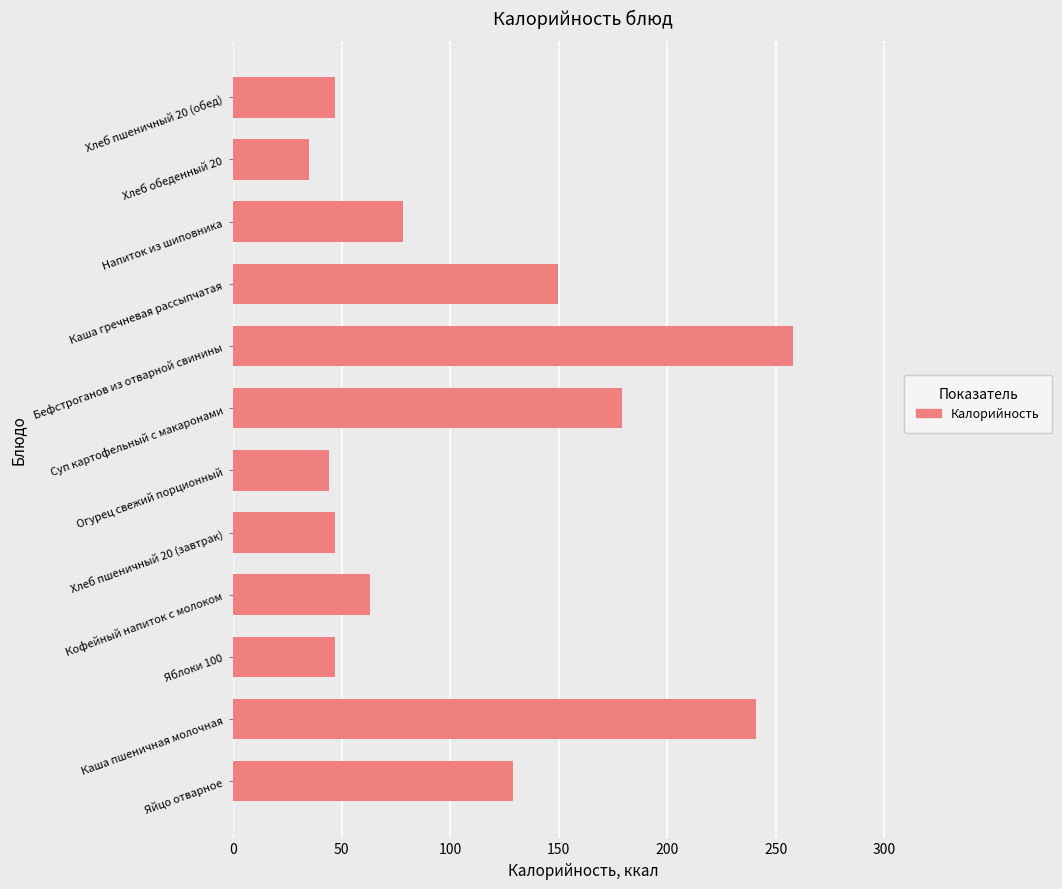

How many bars are there in total?

12